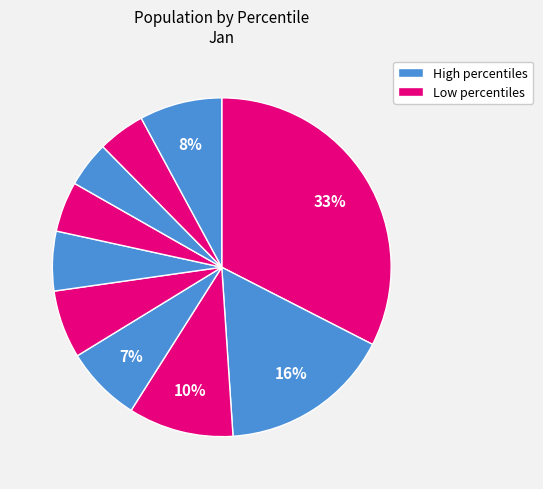

Which slice is the largest?

pct05